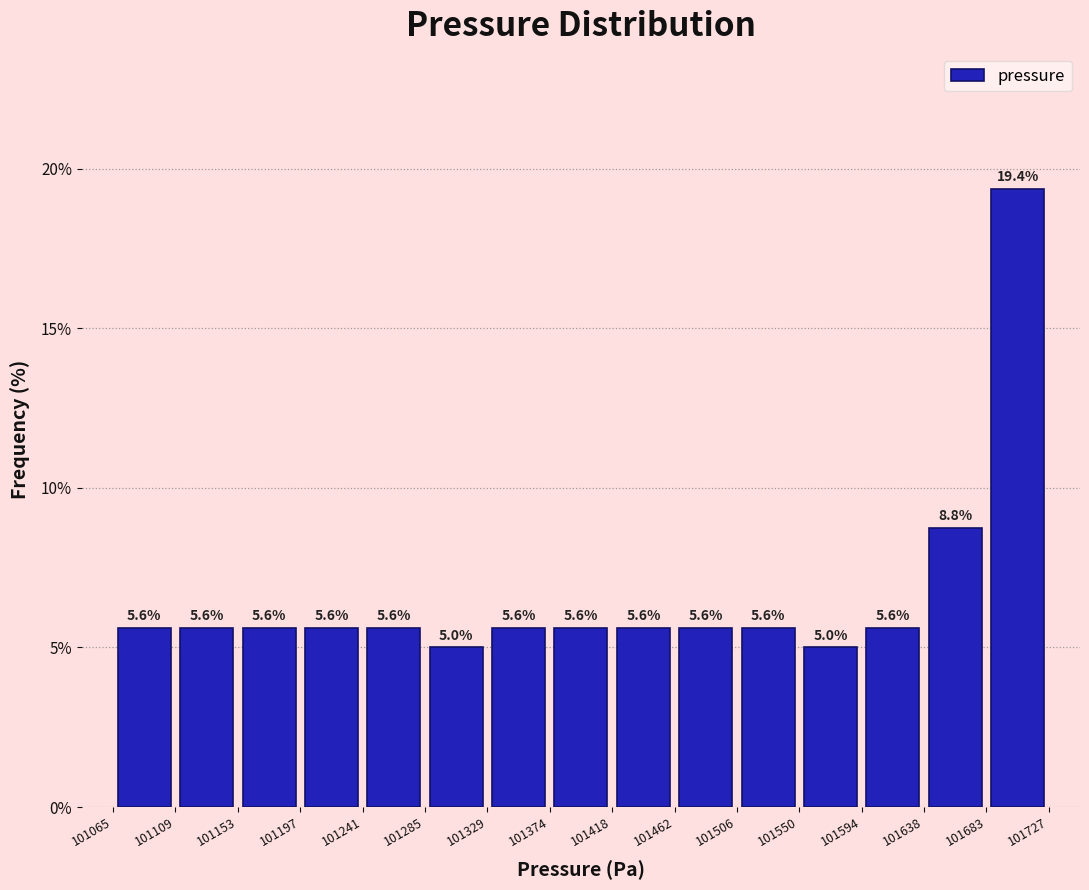

Which range on the x-axis has the tallest bar?

101683 to 101727